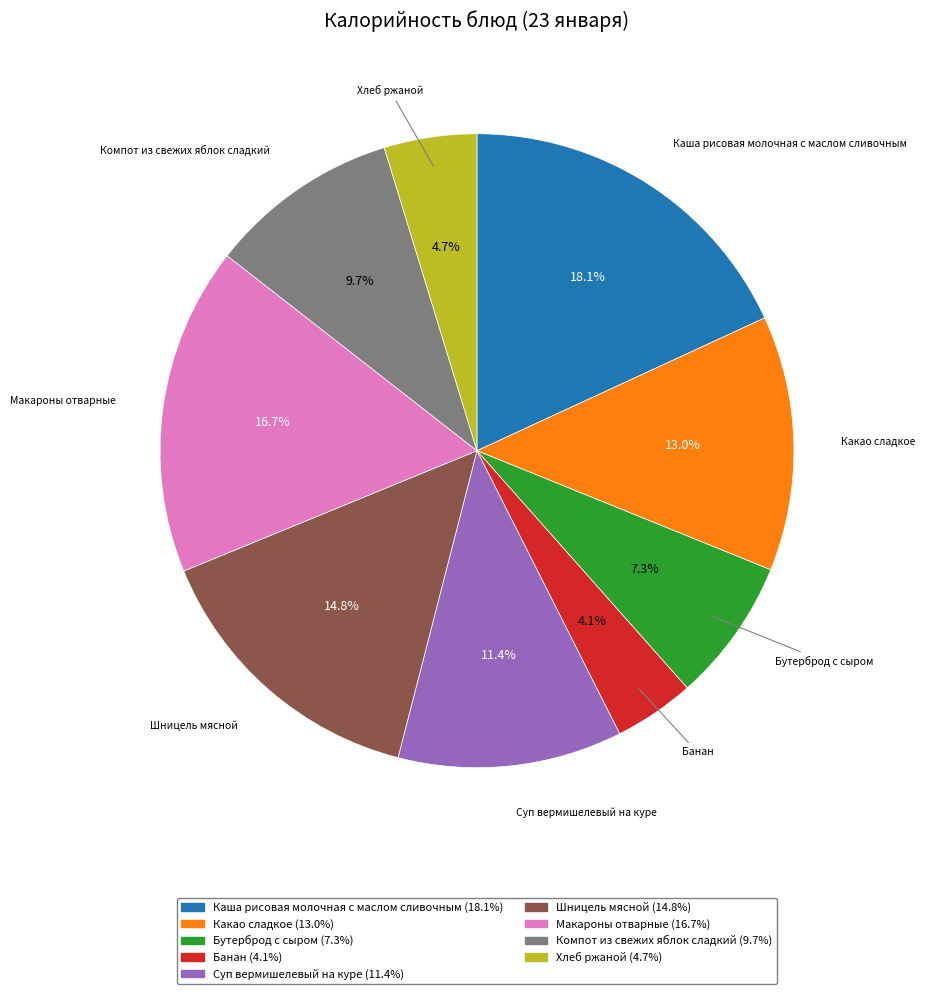

Between Макароны отварные and Компот из свежих яблок сладкий, which is larger?

Макароны отварные